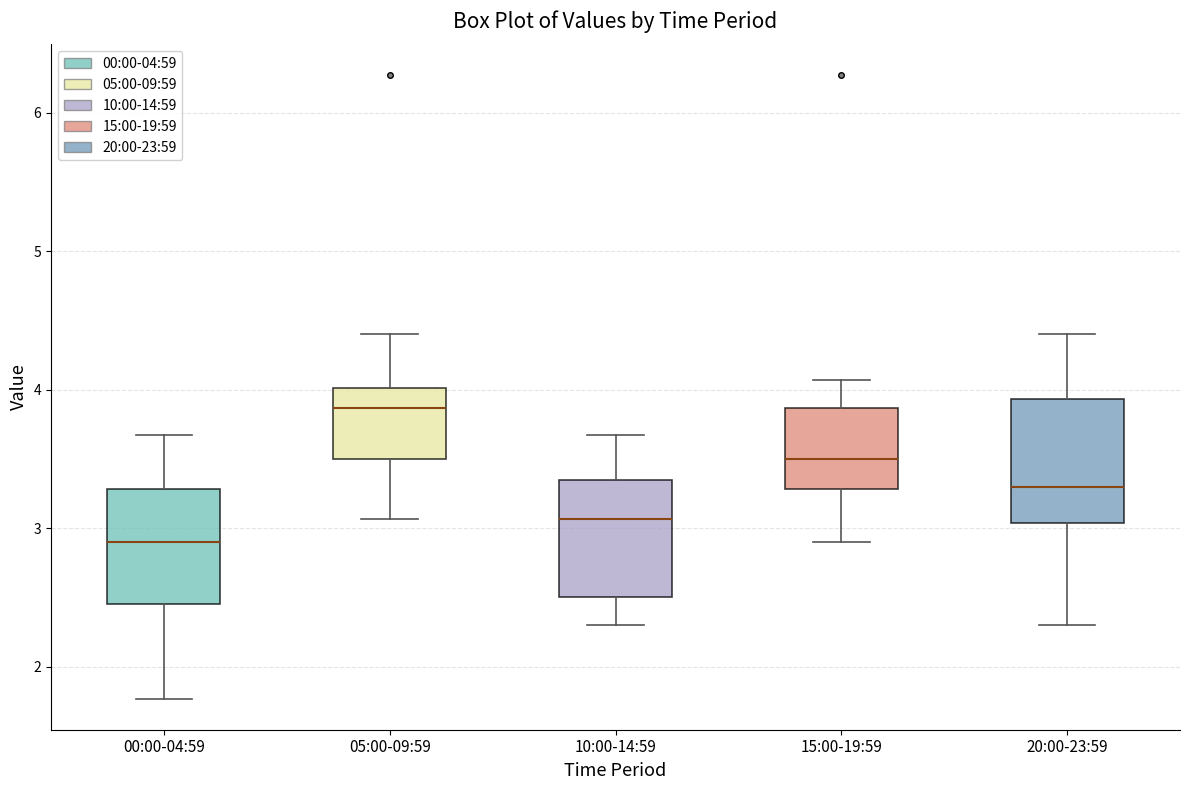

Reading left to right, read every box against the y-axis: the position of its median line, the range the box covers, and the ends of its whiskers. The values are not printed on the chart, so give them approximately, as read against the axis.

00:00-04:59: median 2.9, box 2.5 to 3.3, whiskers 1.8 to 3.7
05:00-09:59: median 3.9, box 3.5 to 4.0, whiskers 3.1 to 4.4
10:00-14:59: median 3.1, box 2.5 to 3.4, whiskers 2.3 to 3.7
15:00-19:59: median 3.5, box 3.3 to 3.9, whiskers 2.9 to 4.1
20:00-23:59: median 3.3, box 3.0 to 3.9, whiskers 2.3 to 4.4